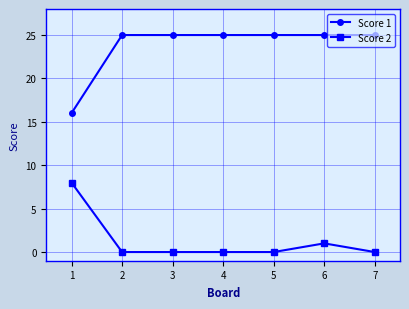

Which series has the largest range (max minus min)?

Score 1